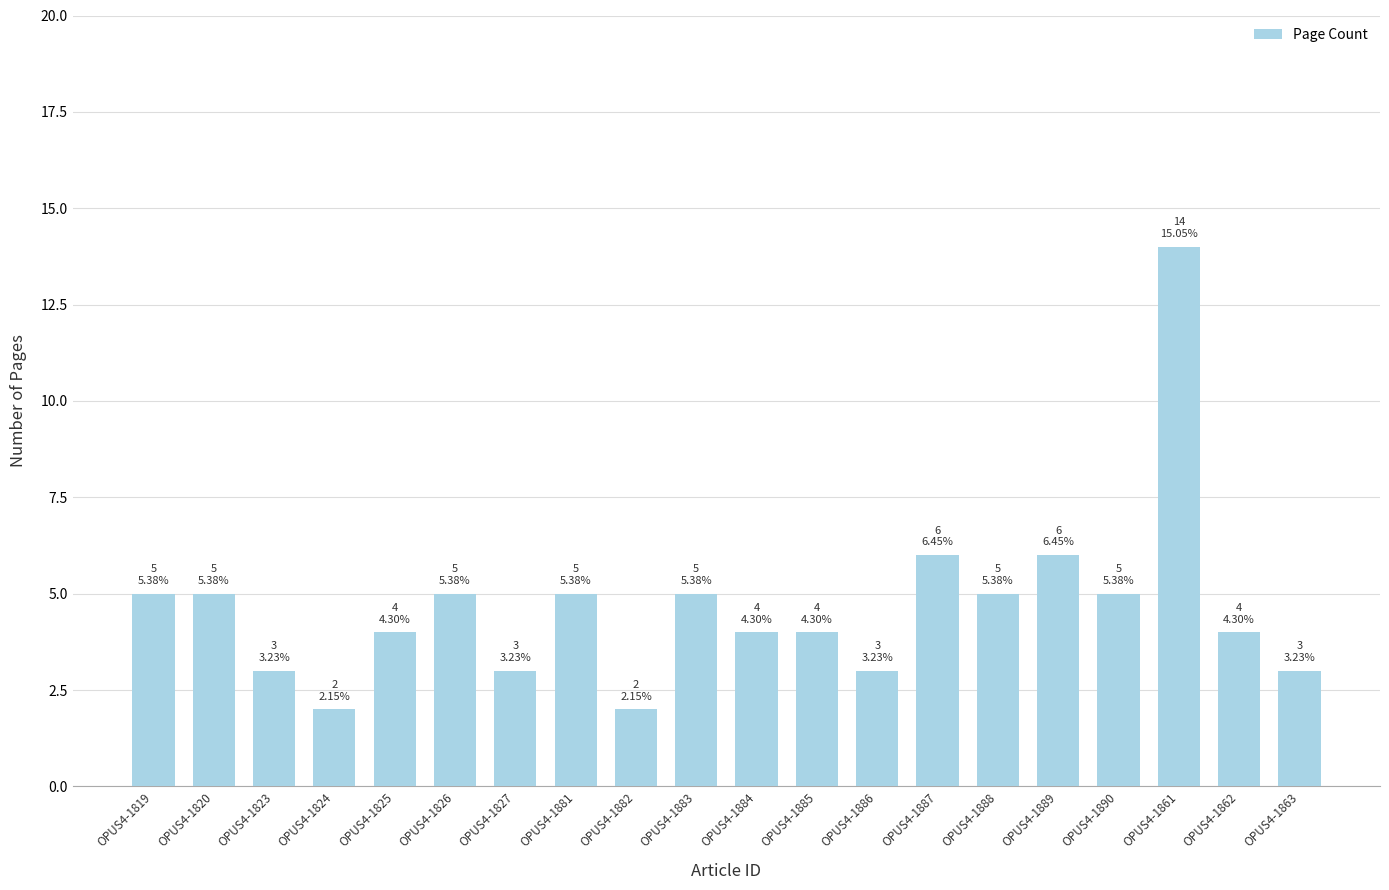

Reading left to right, what are all the values shown in this chart?

OPUS4-1819=5	OPUS4-1820=5	OPUS4-1823=3	OPUS4-1824=2	OPUS4-1825=4	OPUS4-1826=5	OPUS4-1827=3	OPUS4-1881=5	OPUS4-1882=2	OPUS4-1883=5	OPUS4-1884=4	OPUS4-1885=4	OPUS4-1886=3	OPUS4-1887=6	OPUS4-1888=5	OPUS4-1889=6	OPUS4-1890=5	OPUS4-1861=14	OPUS4-1862=4	OPUS4-1863=3